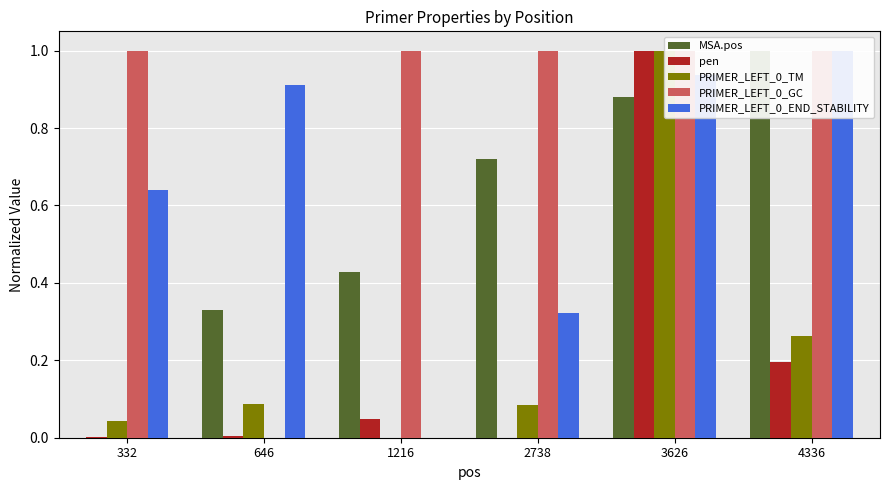

Are the bars grouped side by side (vs. stacked)?

Yes